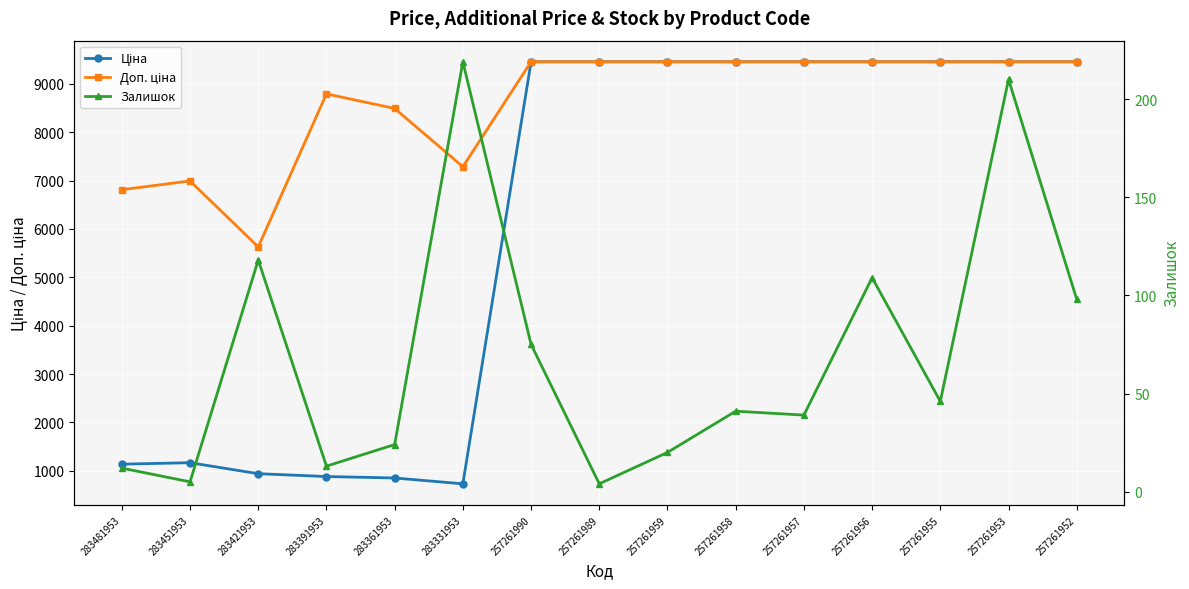

Rank the categories by Ціна value from highest to lowest.

257261990, 257261989, 257261959, 257261958, 257261957, 257261956, 257261955, 257261953, 257261952, 283451953, 283481953, 283421953, 283391953, 283361953, 283331953